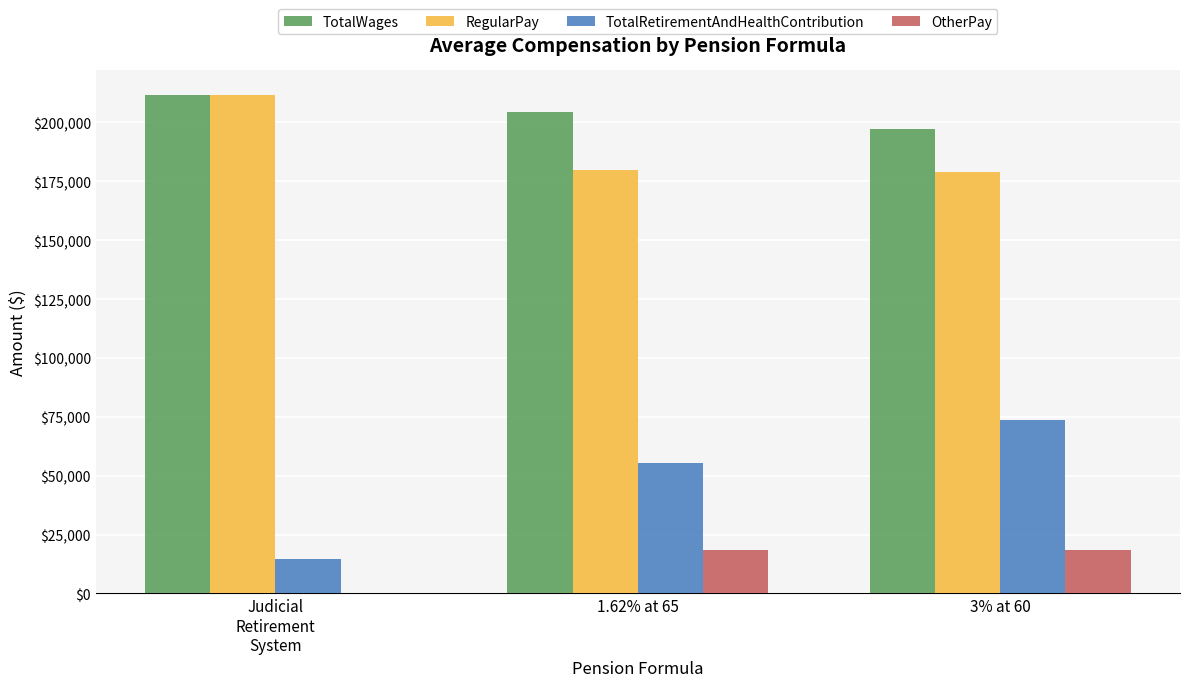

What is the difference between the TotalRetirementAndHealthContribution values at 1.62% at 65 and Judicial
Retirement
System?

40679.2